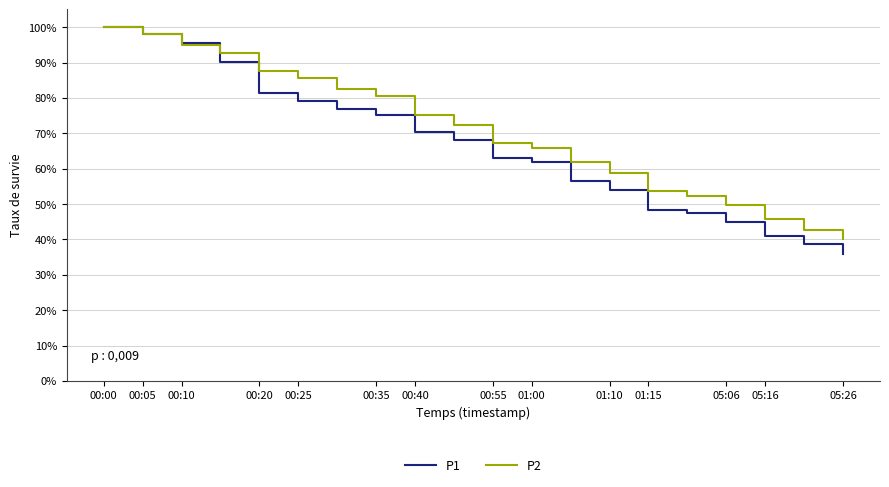

What is the lowest value of the P2 series?

40.1